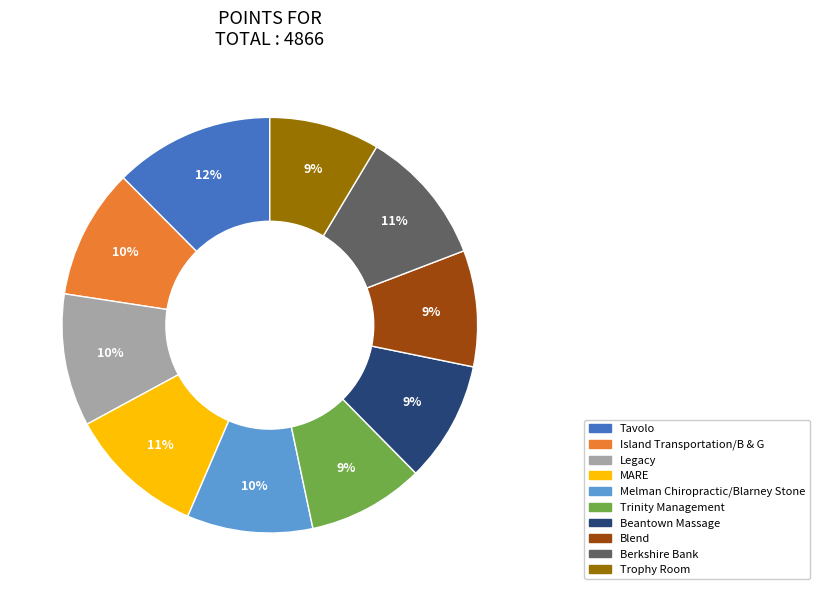

Does Tavolo account for over 50% of the chart?

No